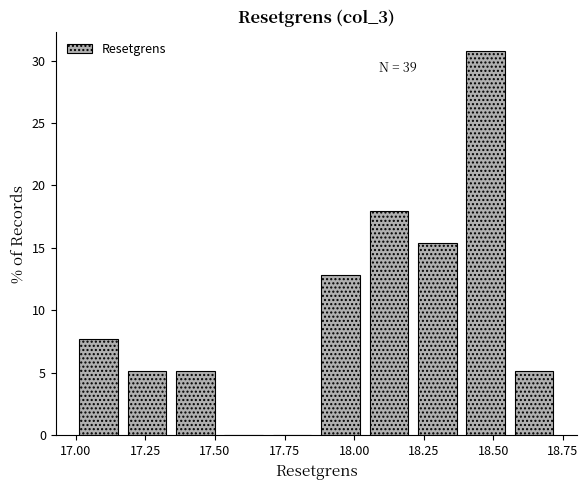

Read against the x-axis, roughly where is the centre of the tallest bar?

18.45